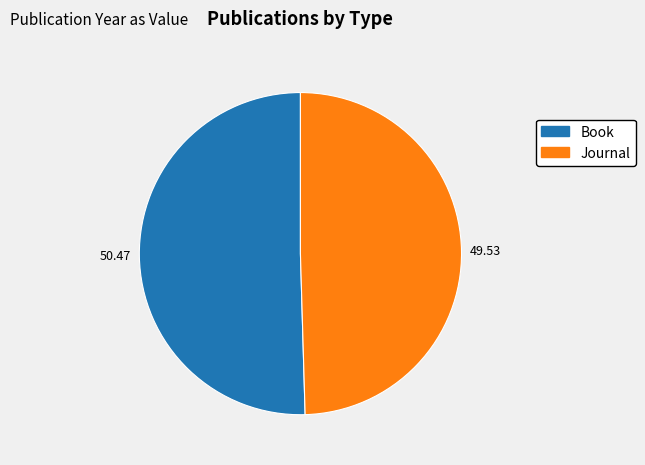

Count the number of slices in the pie.

2